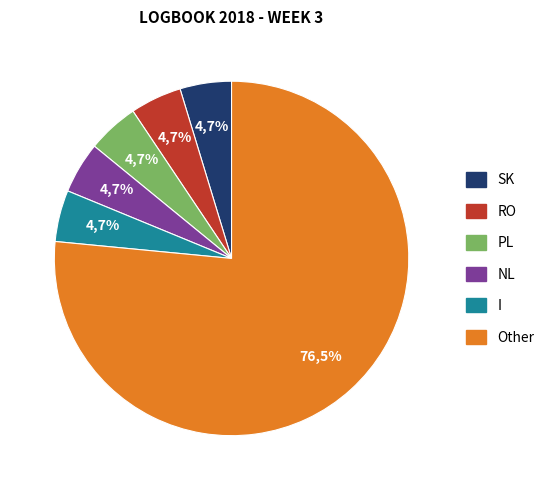

Do PL and SRB together represent more than half of the pie?

No